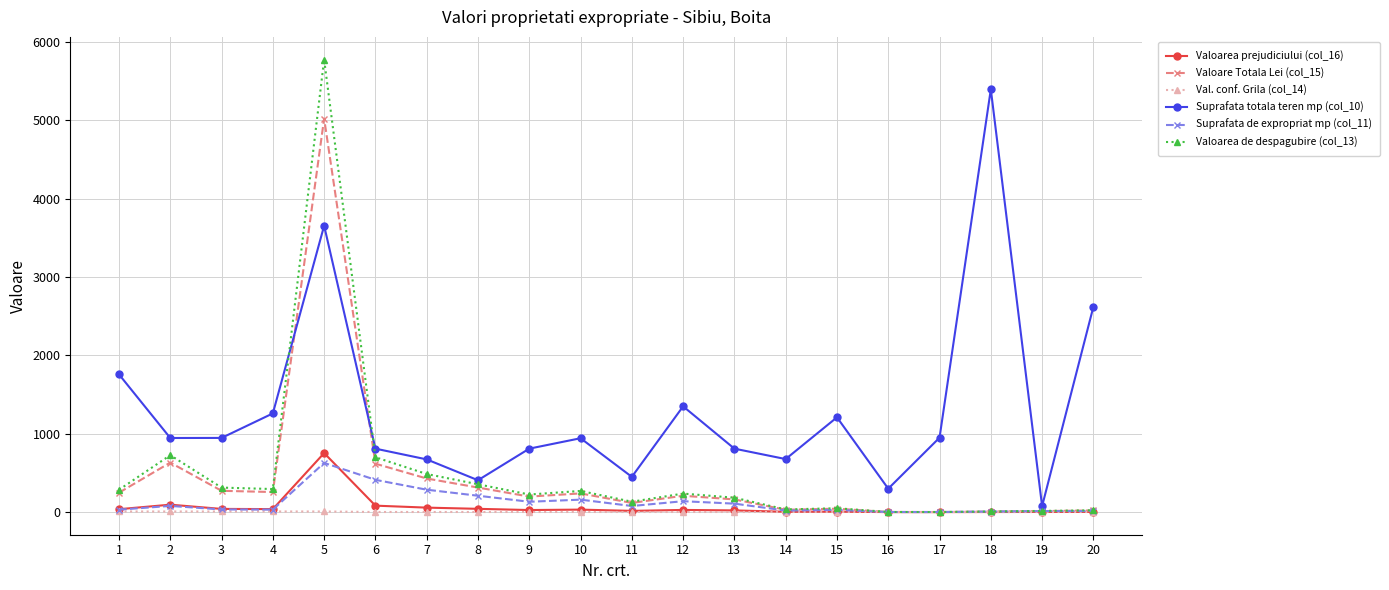

What is the maximum value shown in the chart?

5777.6